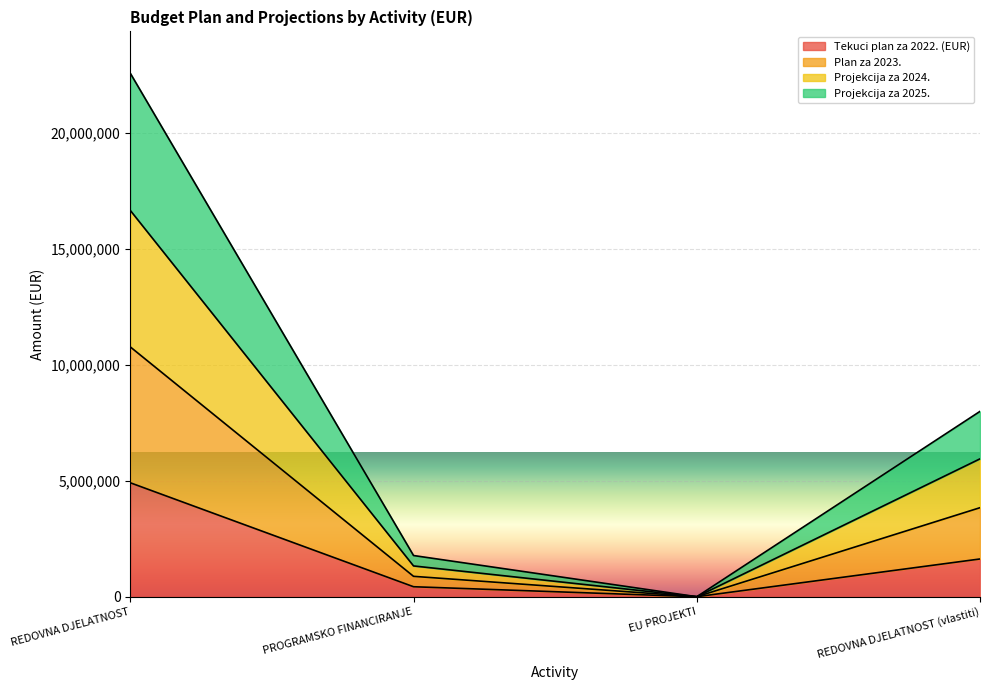

What is the difference between the maximum and minimum values in the Tekuci plan za 2022. (EUR) series?

4908170.2